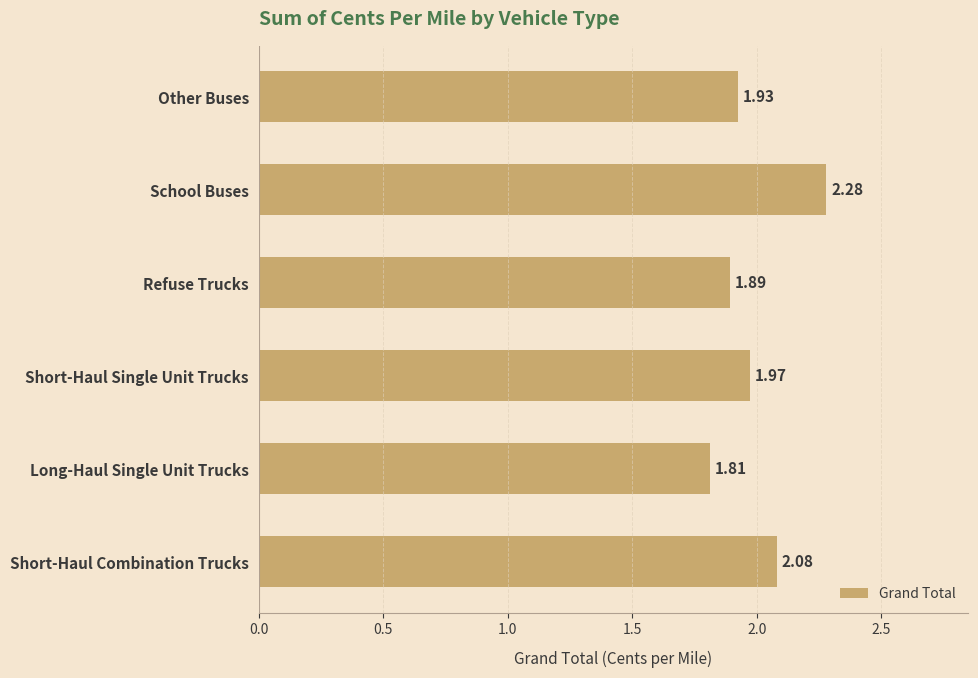

Which label corresponds to the largest value in the chart?

School Buses